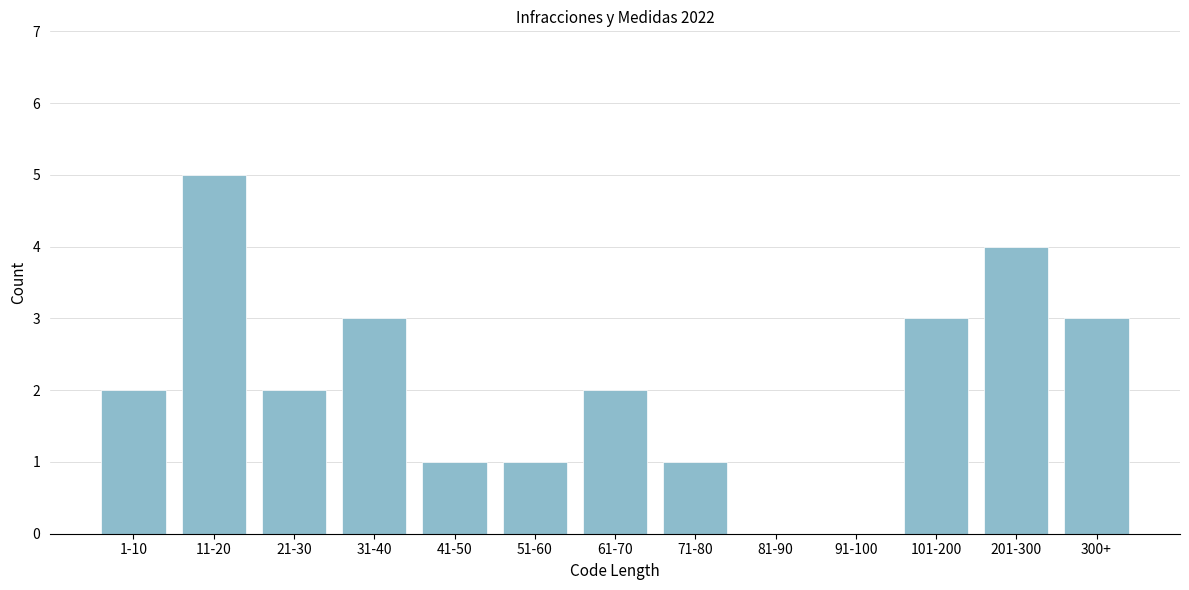

Reading right to left, list all the values displayed in this chart.

300+=3	201-300=4	101-200=3	91-100=0	81-90=0	71-80=1	61-70=2	51-60=1	41-50=1	31-40=3	21-30=2	11-20=5	1-10=2